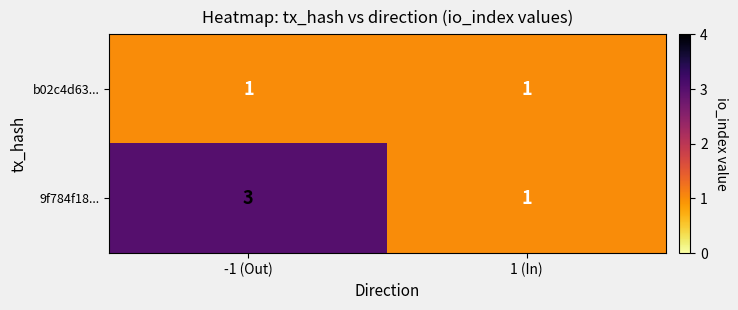

How many data points does each series have?

2